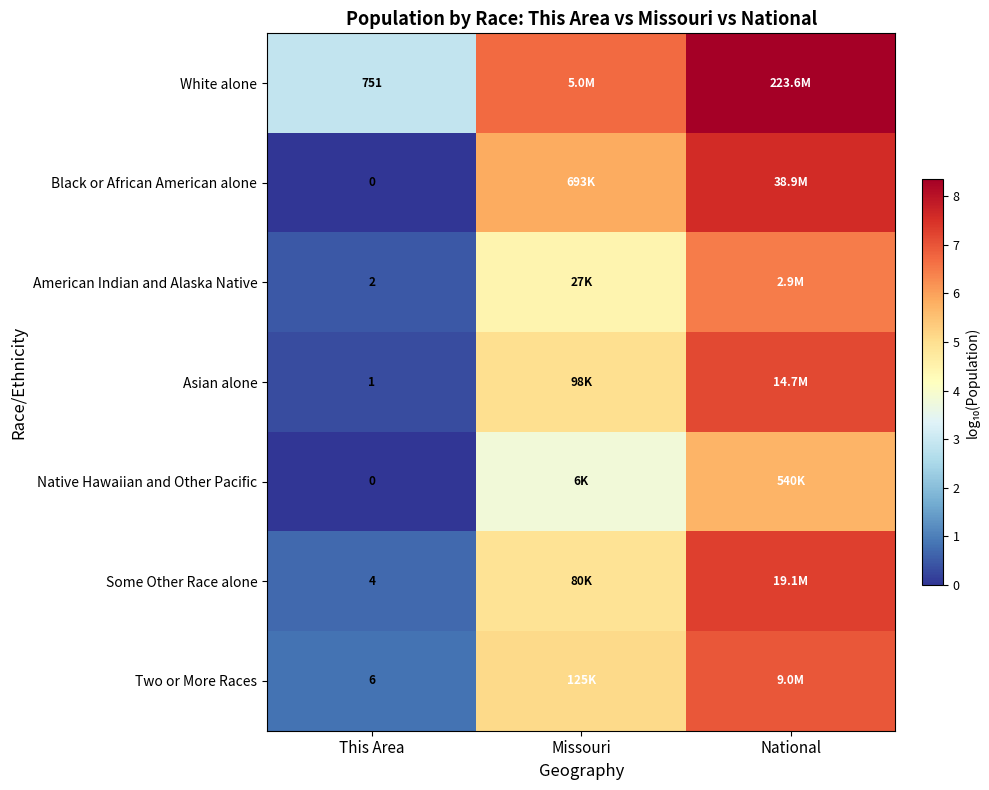

What is the highest value of the Native Hawaiian and Other Pacific series?

5.7